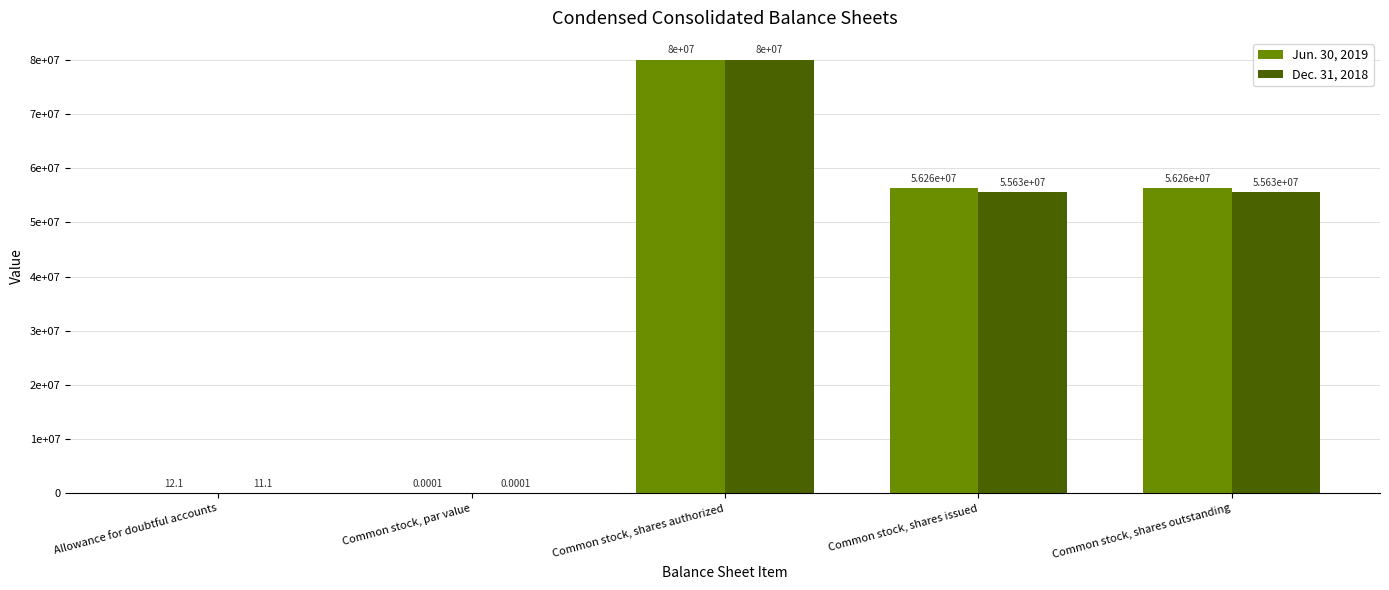

Reading left to right, list all the values displayed in this chart.

Jun. 30, 2019: 12.1	0.0	80000000.0	56258886.0	56258886.0
Dec. 31, 2018: 11.1	0.0	80000000.0	55625149.0	55625149.0